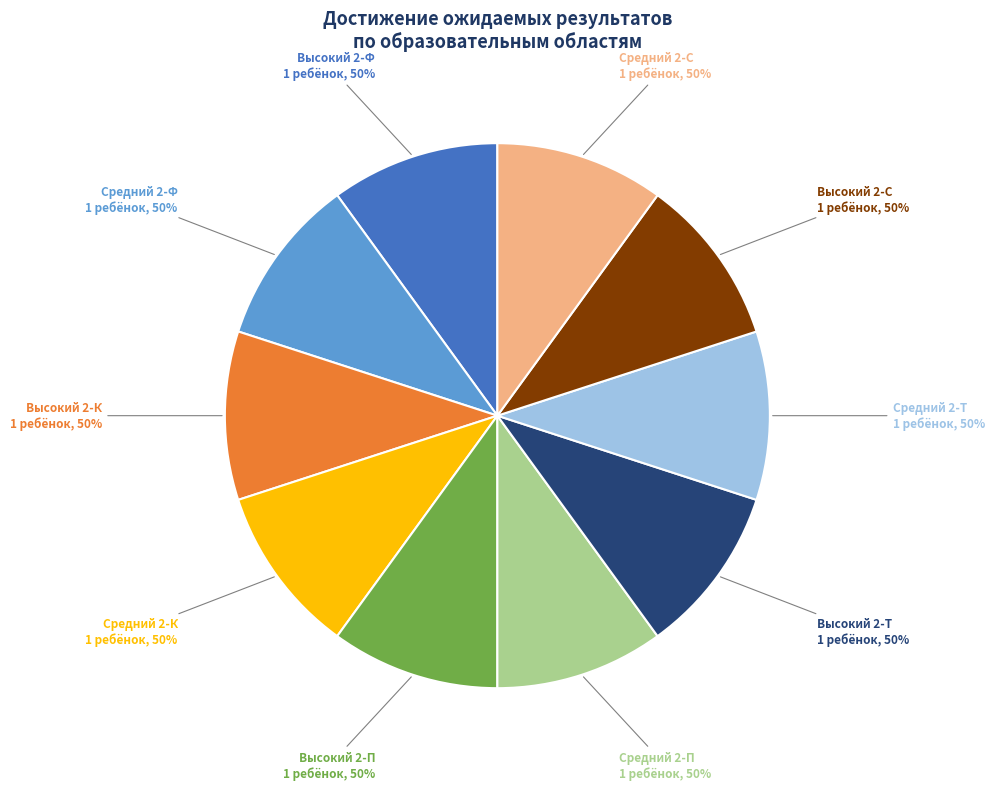

Does Средний (2-К) account for over 50% of the chart?

No